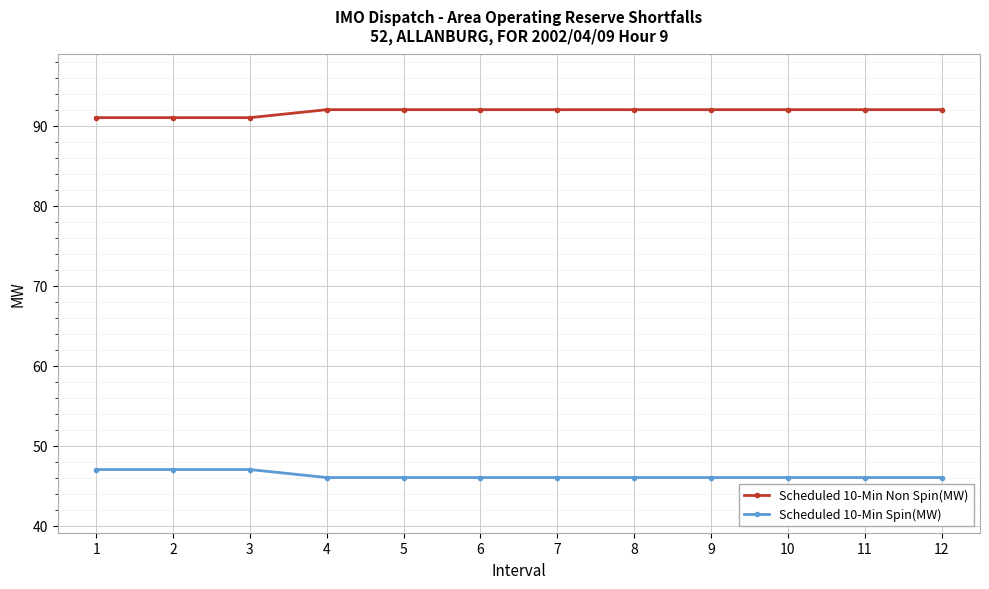

What is the spread (max minus min) of values at 10?

46